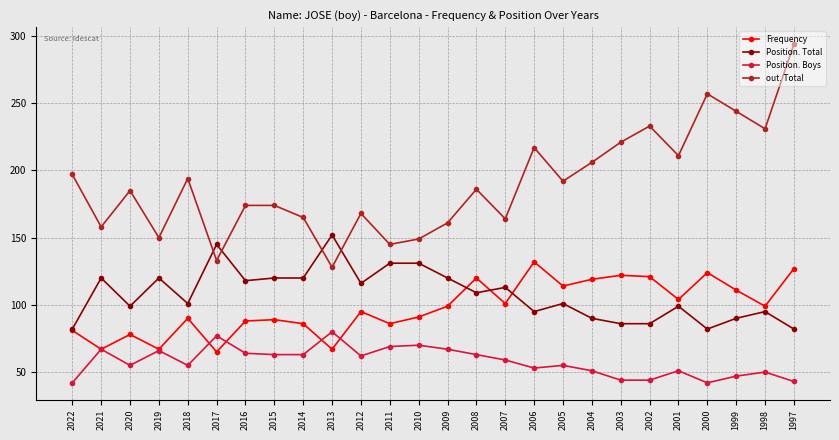

True or false: Position. Total has more than 0 points higher than both neighbors.

True